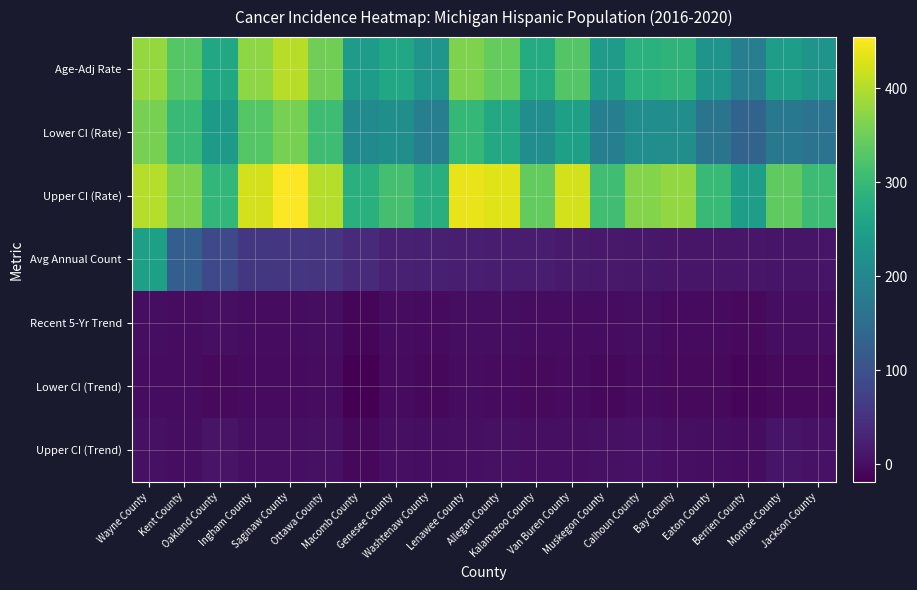

What is the difference between the highest and lowest values at Jackson County?

312.5